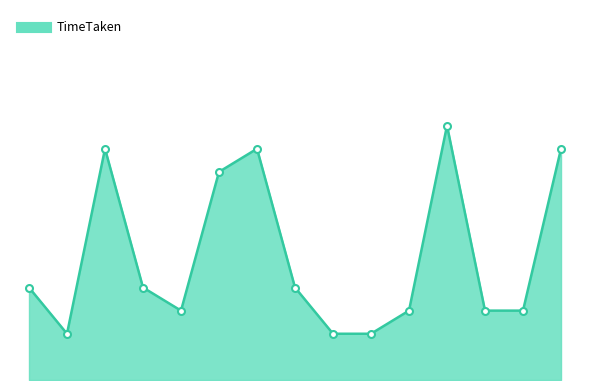

Does the chart display data point markers on the line(s)?

No